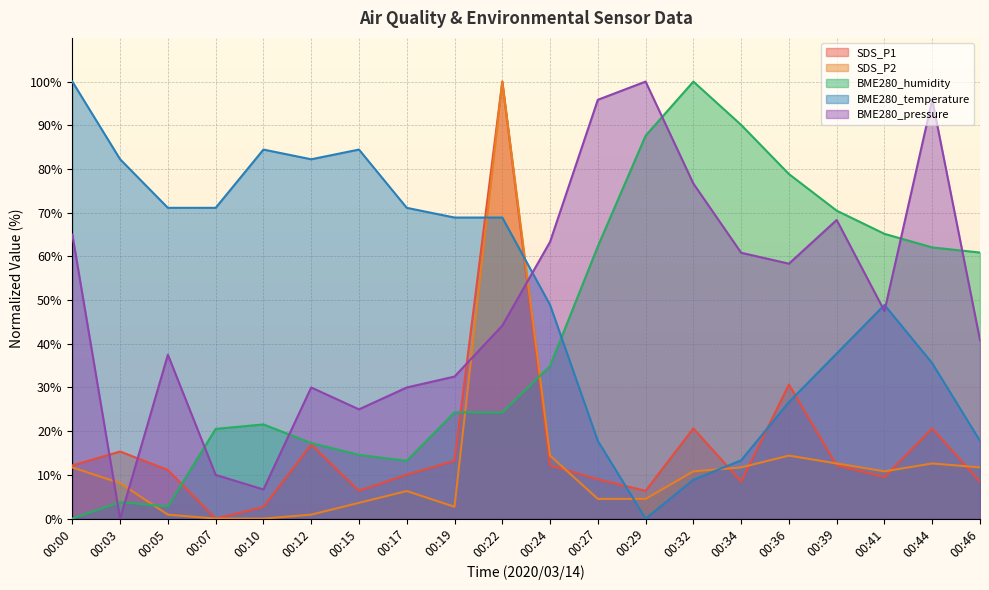

At which label does SDS_P1 first exceed 12?

00:00